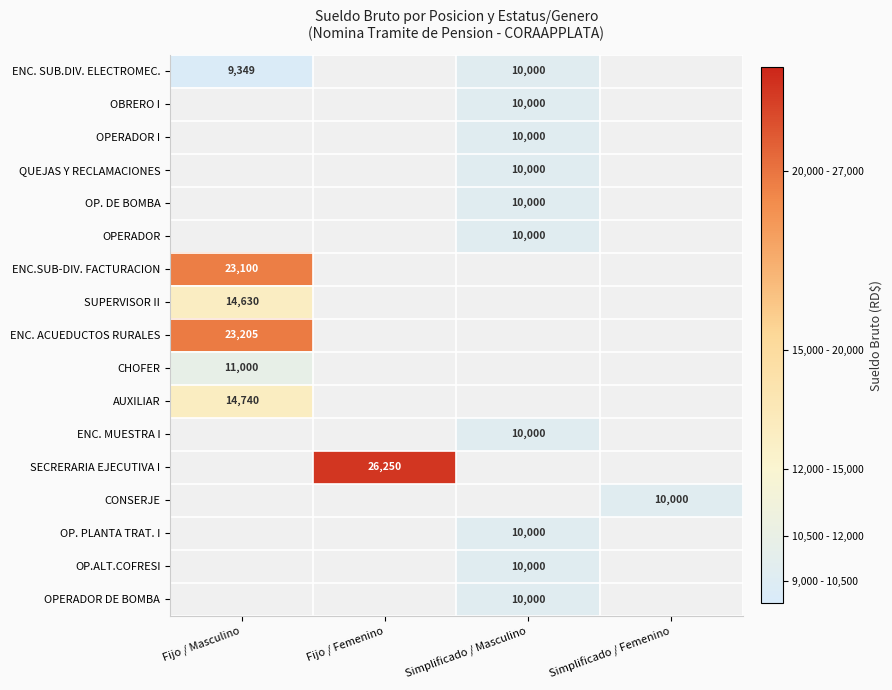

True or false: QUEJAS Y RECLAMACIONES has a value of 15471.1 at Simplificado / Masculino.

False